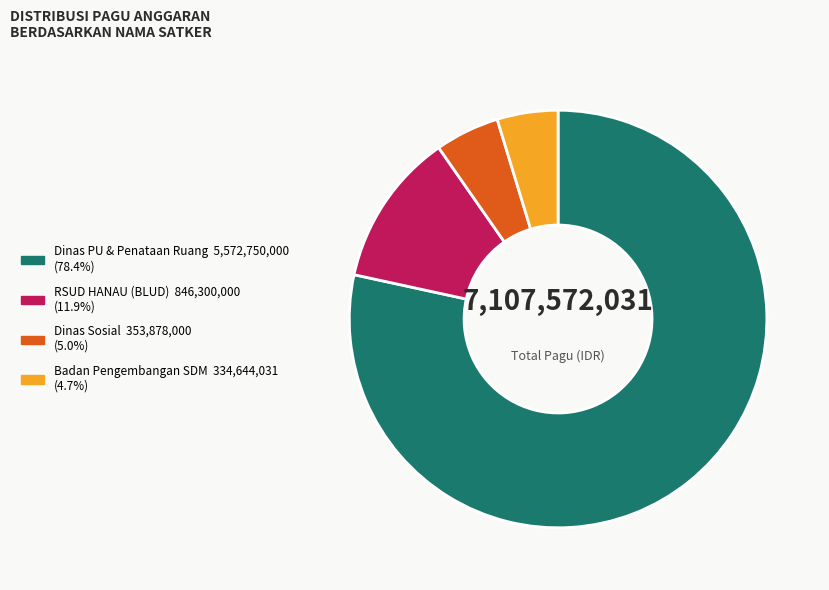

Is there any slice that represents more than half of the pie?

Yes